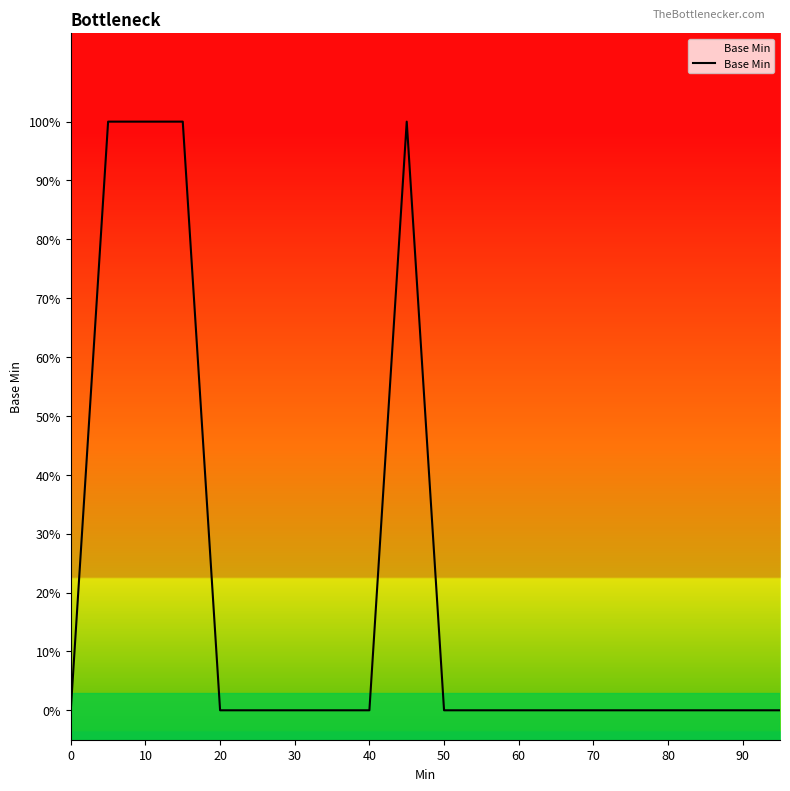

True or false: the data has more than 1 interior local peaks.

False